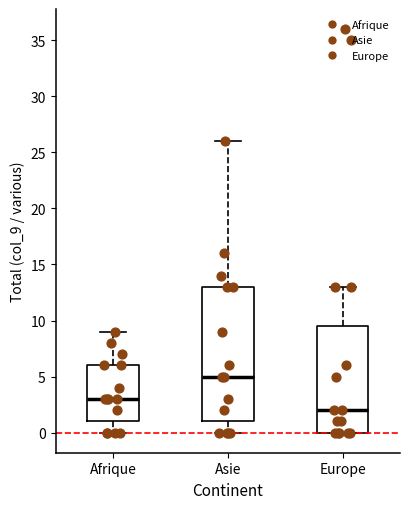

Which box is the tallest, from its lower edge to its upper edge?

Asie